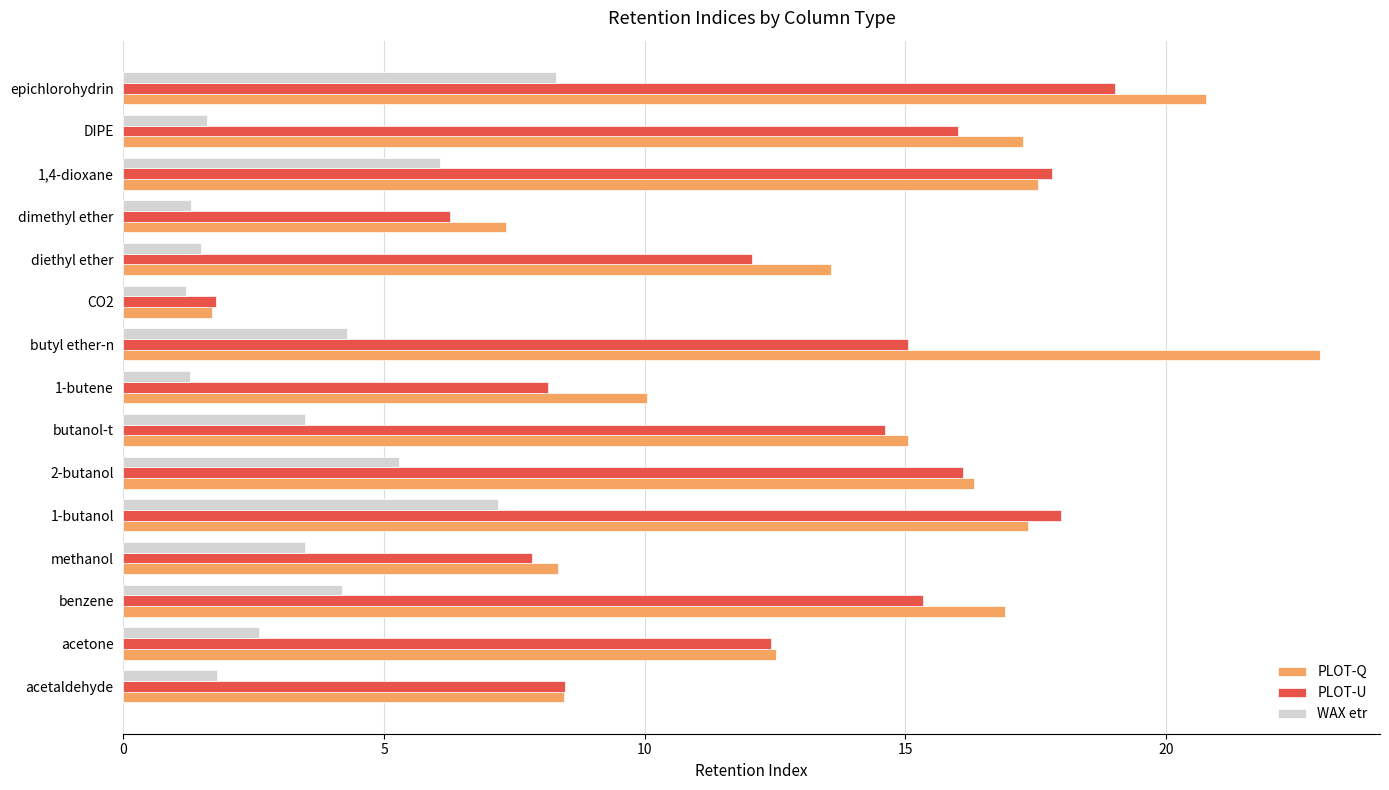

What are all the series names shown in the legend?

PLOT-Q, PLOT-U, WAX etr